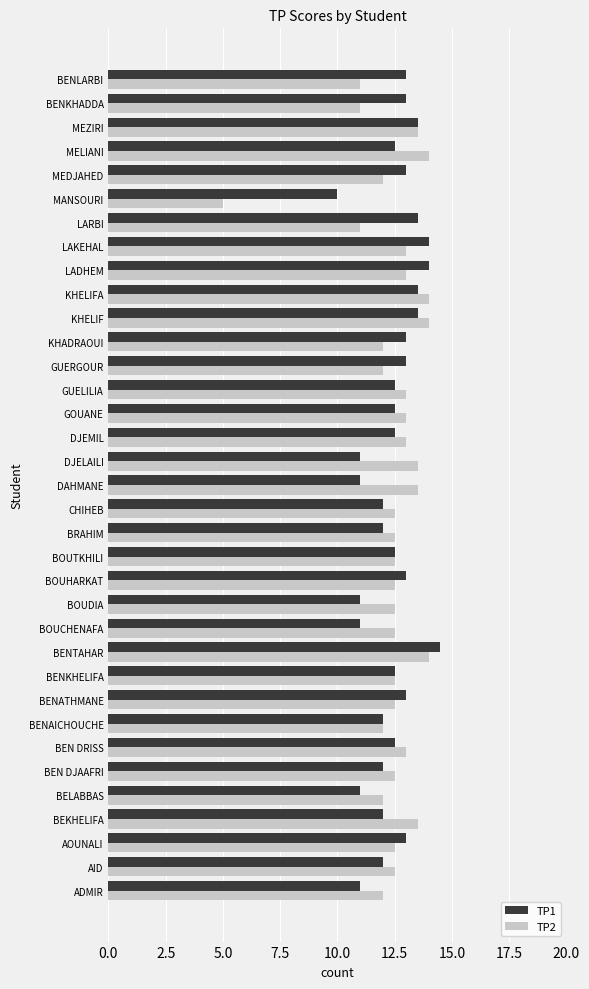

What is the average value of the TP2 series?

12.4